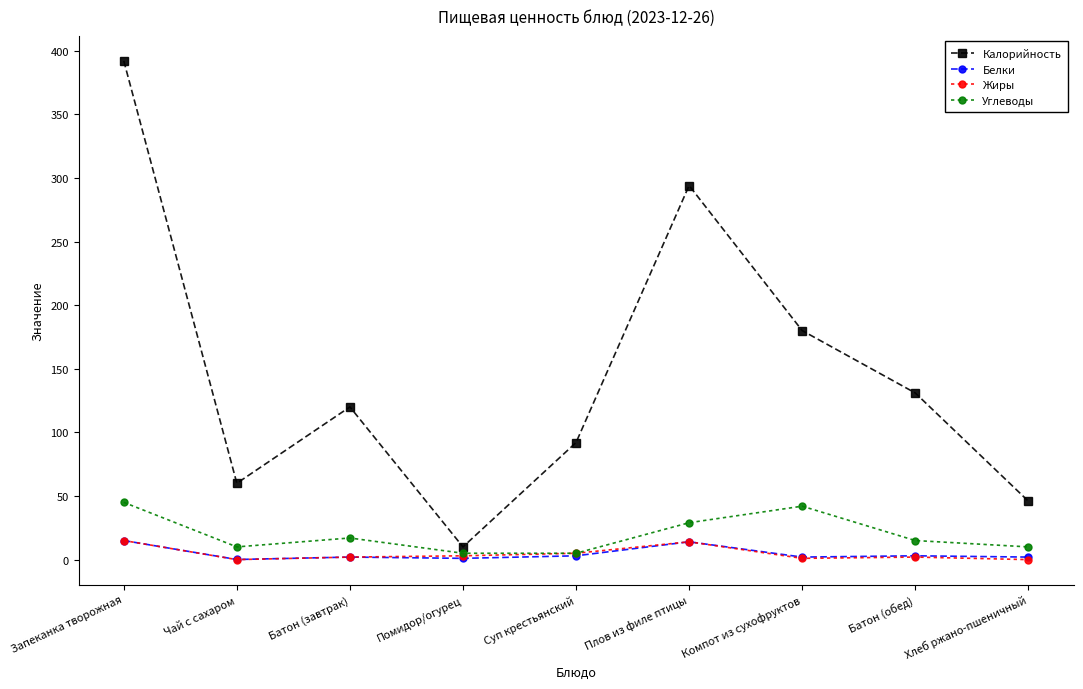

How many categories are shown in the chart?

9